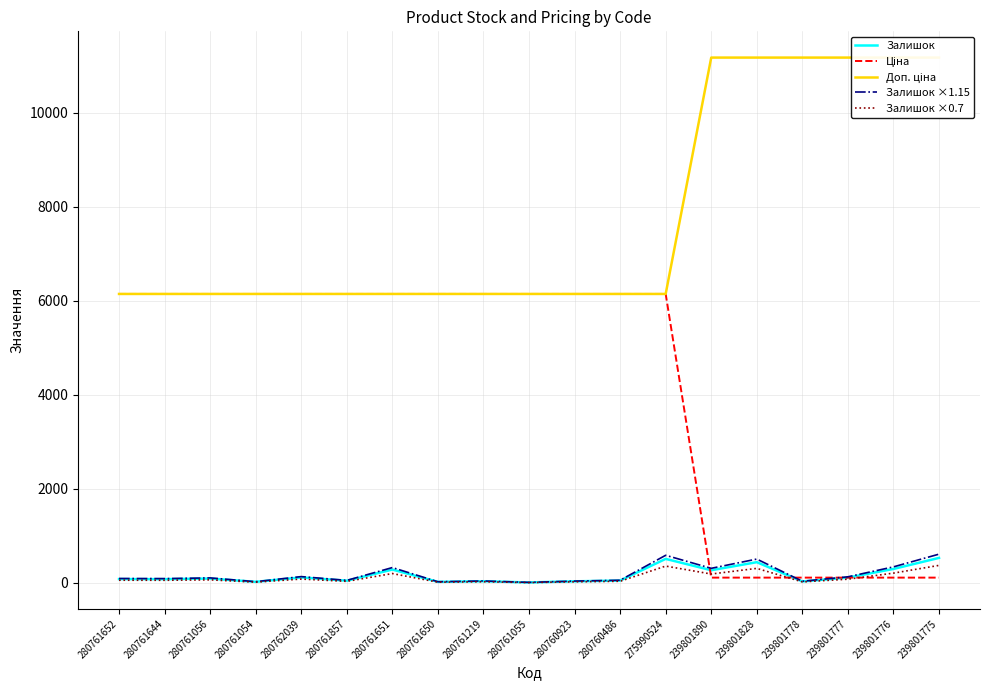

True or false: Доп. ціна has more than 0 interior local peaks.

False